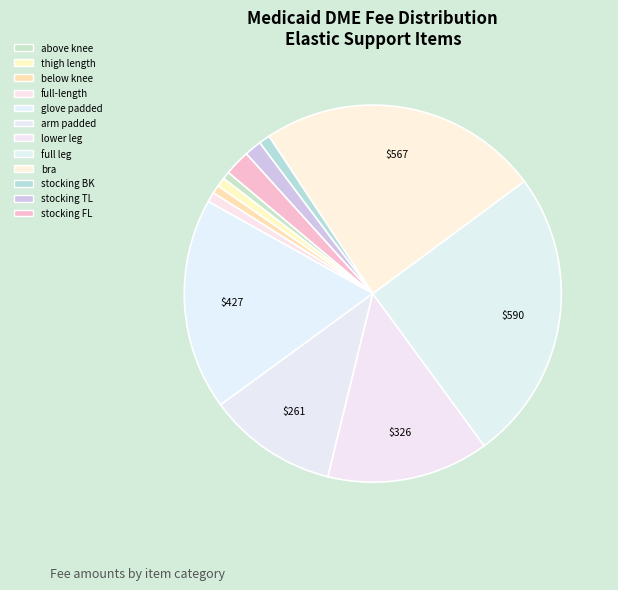

How many segments does this pie chart have?

12